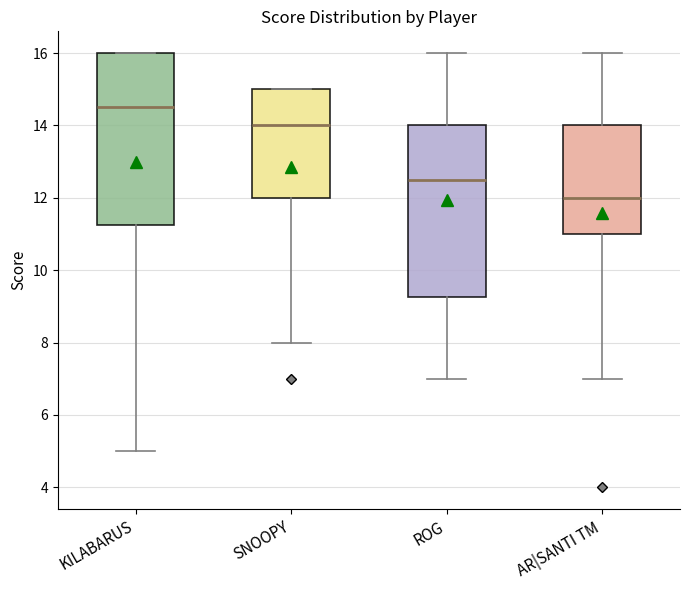

Reading left to right, read every box against the y-axis: the position of its median line, the range the box covers, and the ends of its whiskers. The values are not printed on the chart, so give them approximately, as read against the axis.

KILABARUS: median 14.6, box 11.2 to 16.0, whiskers 5.0 to 16.0
SNOOPY: median 14.0, box 12.0 to 15.0, whiskers 8.0 to 15.0
ROG: median 12.6, box 9.2 to 14.0, whiskers 7.0 to 16.0
AR|SANTI TM: median 12.0, box 11.0 to 14.0, whiskers 7.0 to 16.0